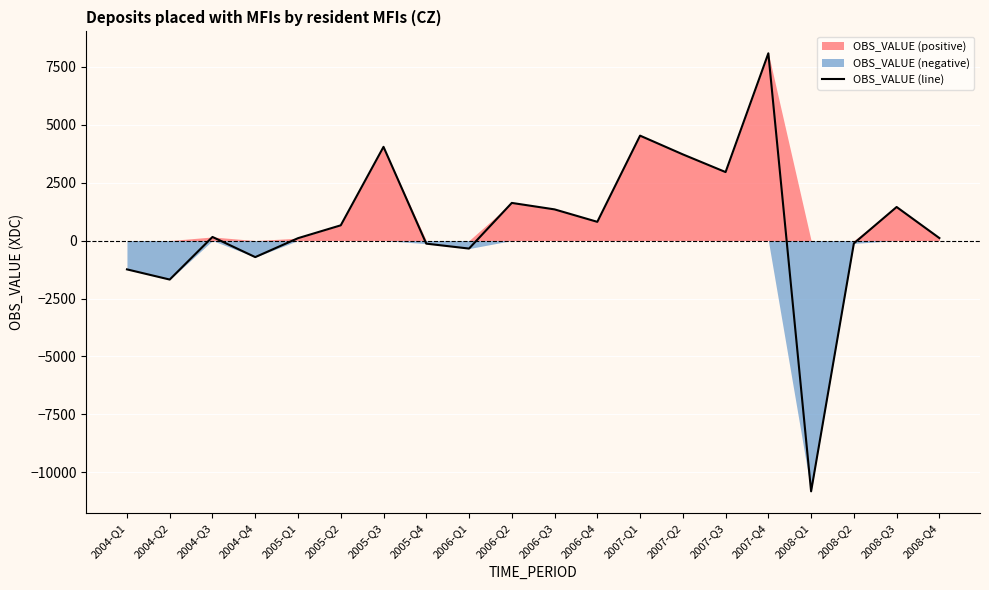

What is the greatest value displayed?

8075